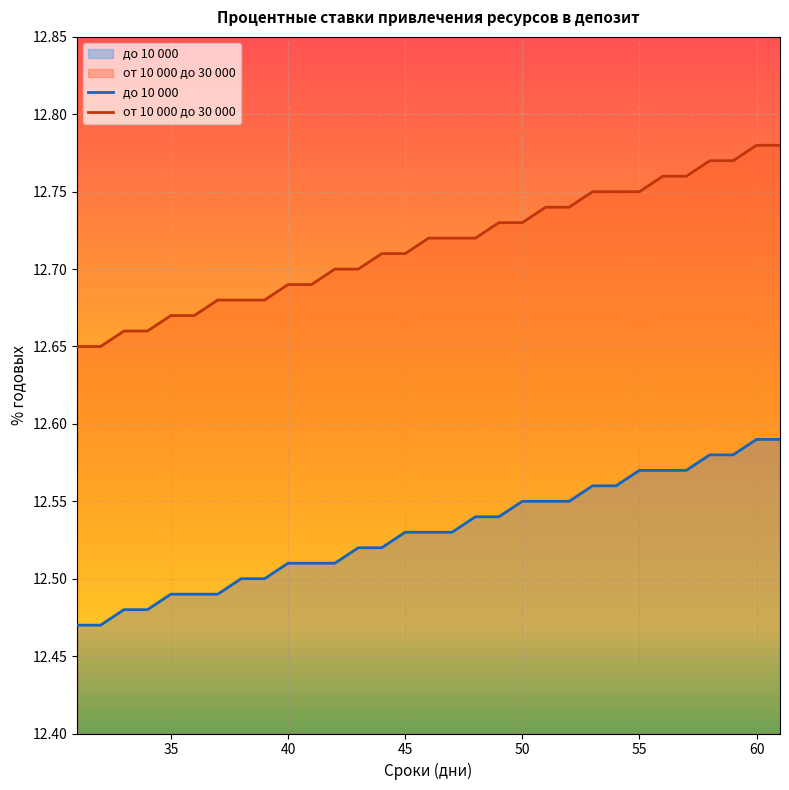

Rank the series by their maximum value, from lowest to highest.

до 10 000, от 10 000 до 30 000